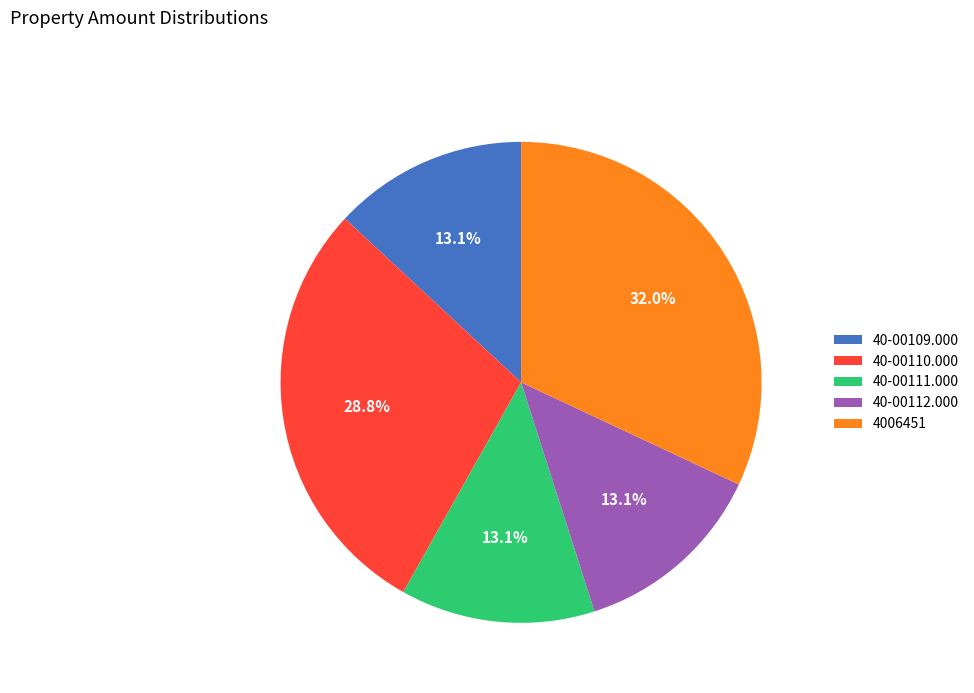

The 40-00111.000 slice represents 13% of the pie. True or false?

True